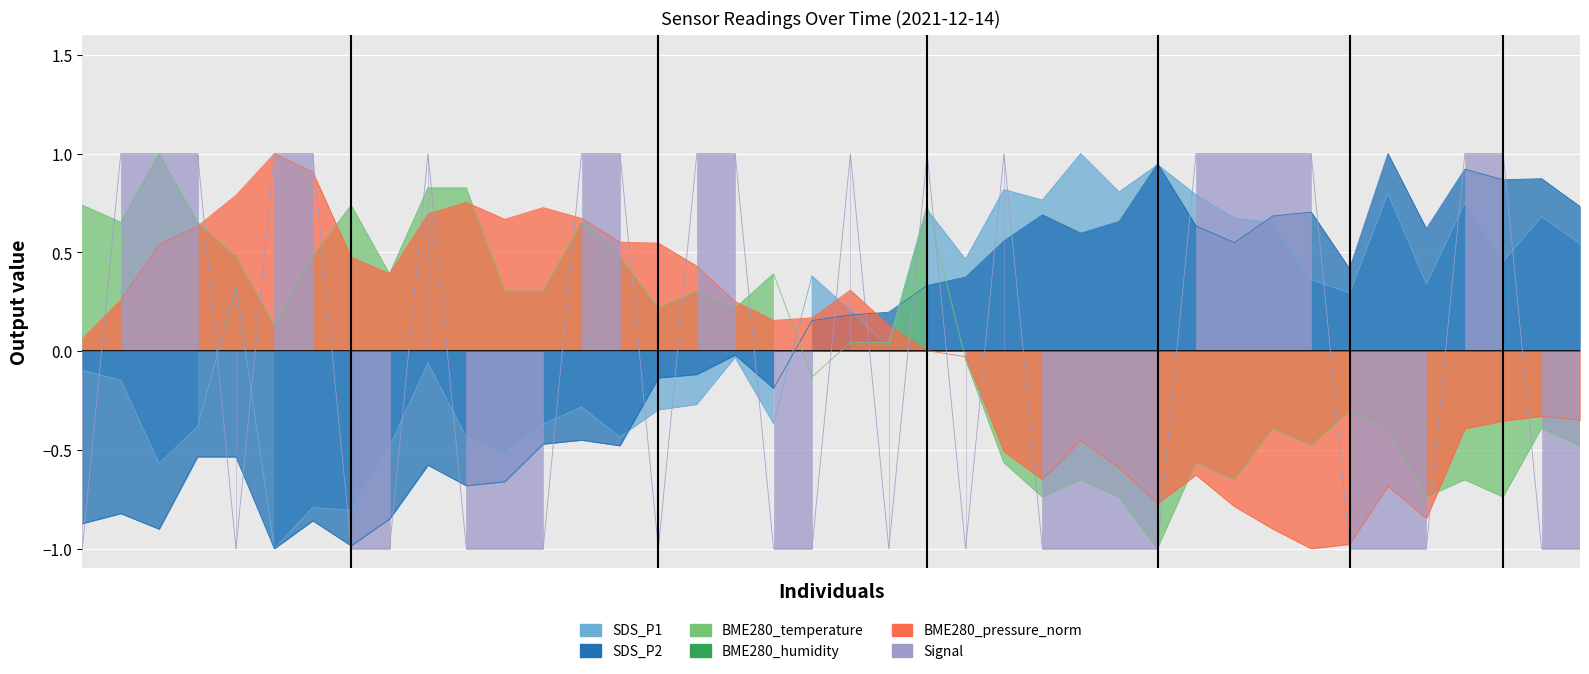

After their last crossing, which series has the higher values: SDS_P1 or BME280_temperature?

SDS_P1